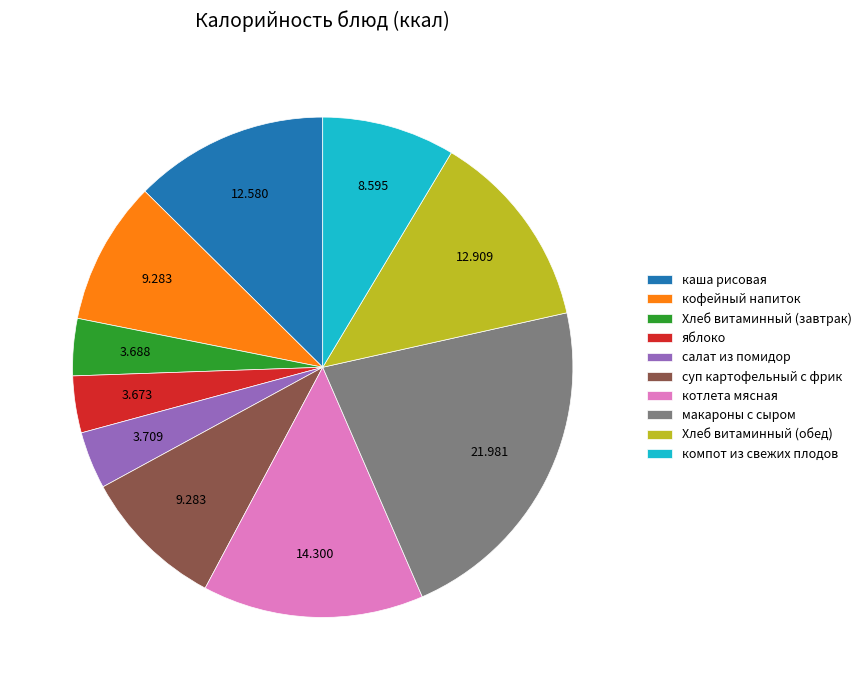

Combined, do макароны с сыром and суп картофельный с фрик account for over 50%?

No